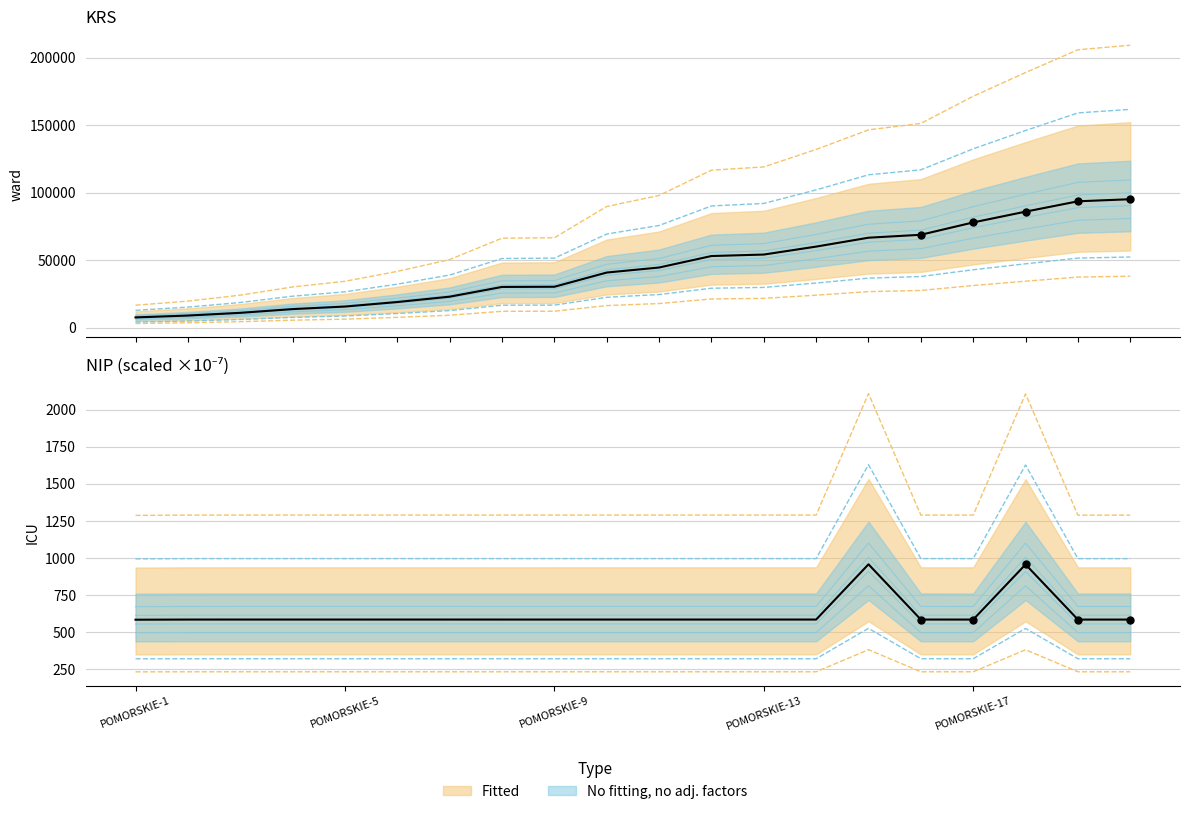

Which series contains the highest Y value?

KRS (Fitted)